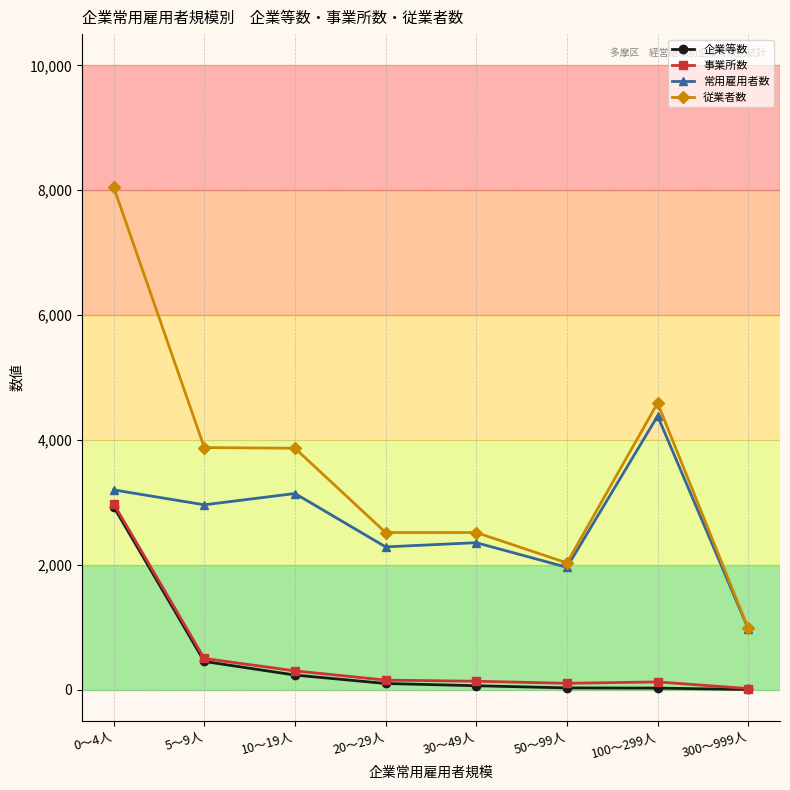

What are all the series names shown in the legend?

企業等数, 事業所数, 常用雇用者数, 従業者数